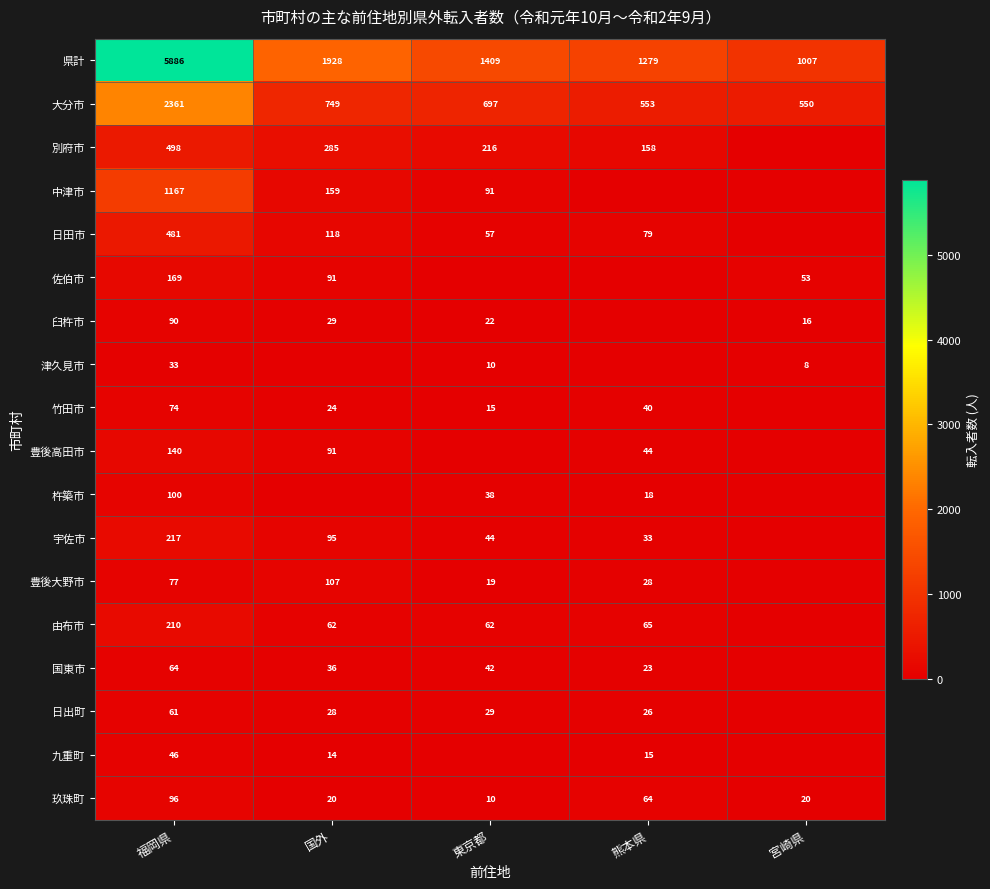

Is it true that 津久見市 equals 10 at 東京都?

True